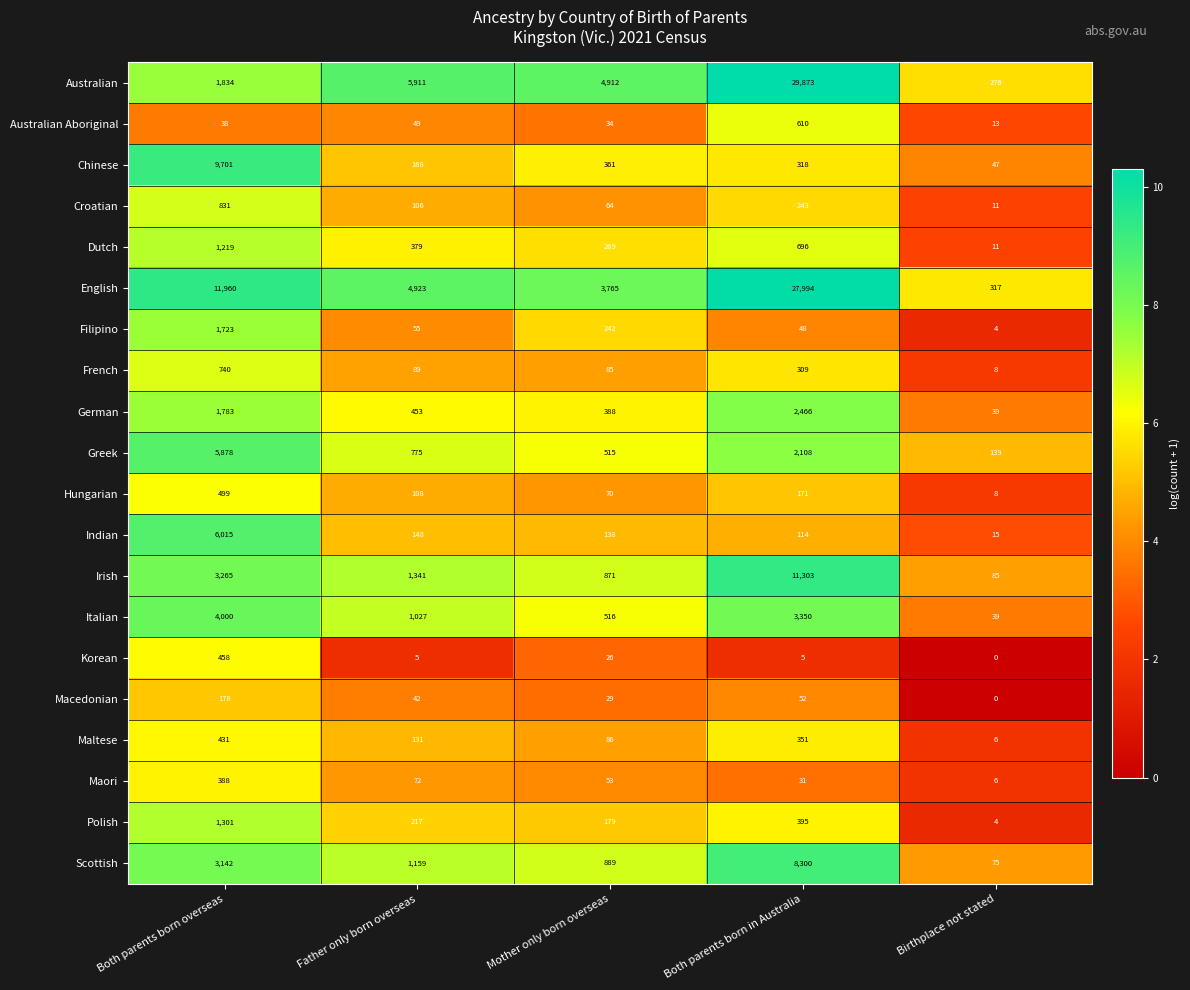

What is the sum of all Indian values?

6430